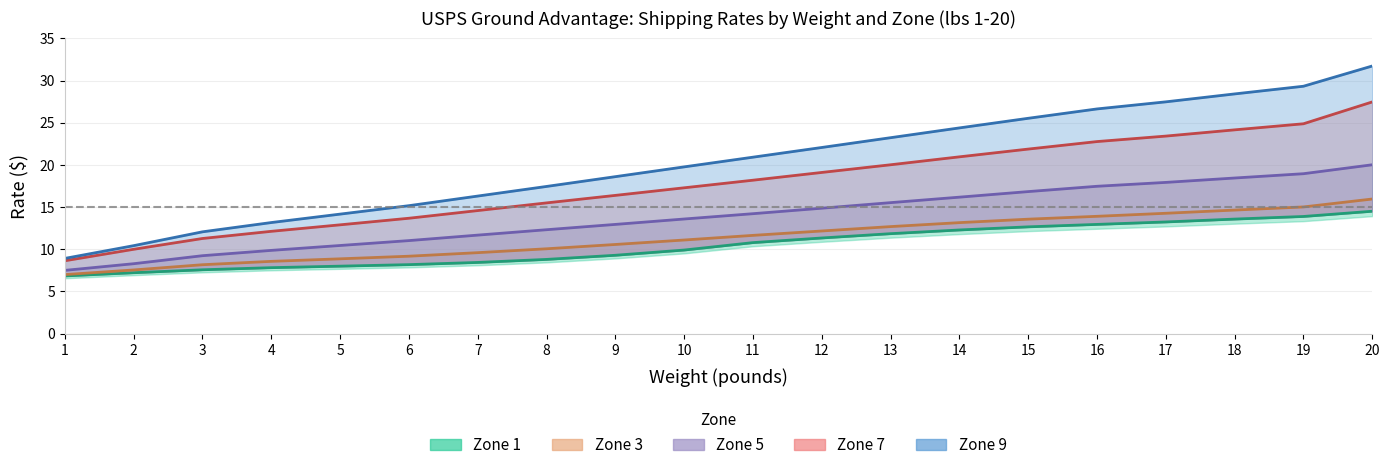

Rank the series at 10 from highest to lowest value.

Zone 9, Zone 7, Zone 5, Zone 3, Zone 1